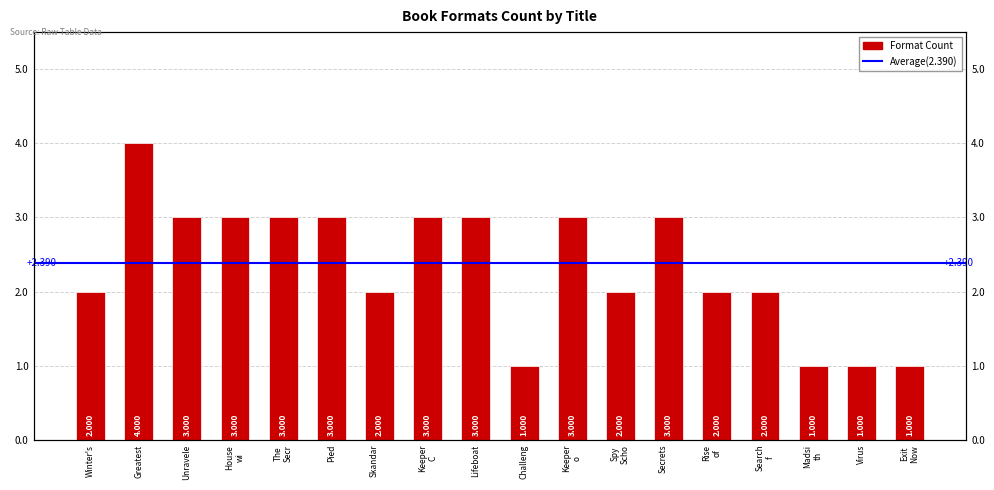

What is the label of the 17th bar from the left?

Virus